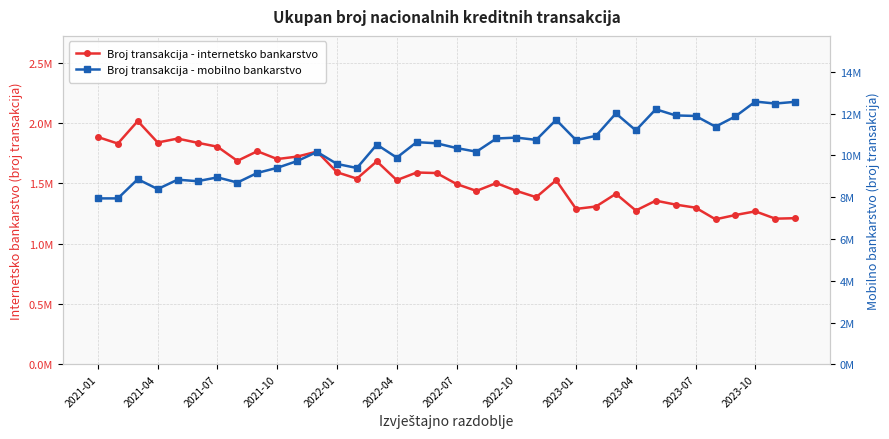

Reading left to right, list all the values displayed in this chart.

Broj transakcija - internetsko bankarstvo: 1885086	1831030	2017782	1839674	1872328	1837658	1804885	1687521	1767450	1702593	1722787	1764473	1593014	1540140	1683715	1527566	1590966	1586551	1495475	1438303	1503233	1438813	1386186	1526799	1288994	1309008	1414279	1275684	1357434	1324782	1299282	1202714	1238479	1268871	1208074	1212115
Broj transakcija - mobilno bankarstvo: 7944888	7944995	8863925	8391462	8841110	8768069	8952371	8703191	9163765	9408113	9731915	10169259	9594495	9399719	10520224	9896229	10638225	10583305	10355073	10180768	10812607	10856065	10746343	11705648	10734100	10940175	12014342	11200732	12211669	11916727	11892044	11378476	11872180	12580185	12485653	12568756